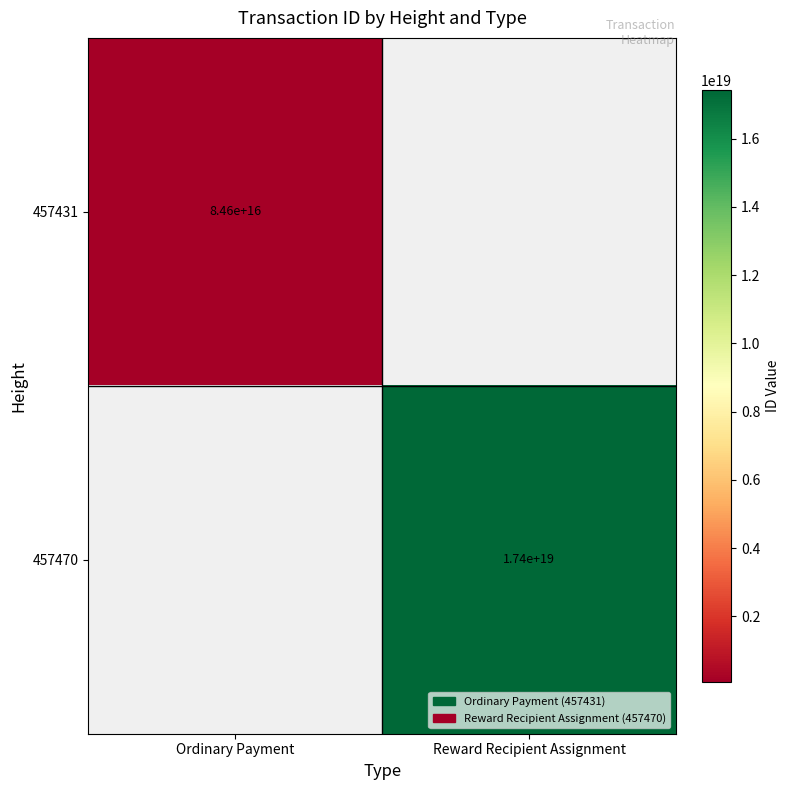

Is it true that 457470 equals 27708781403194404864 at Reward Recipient Assignment?

False